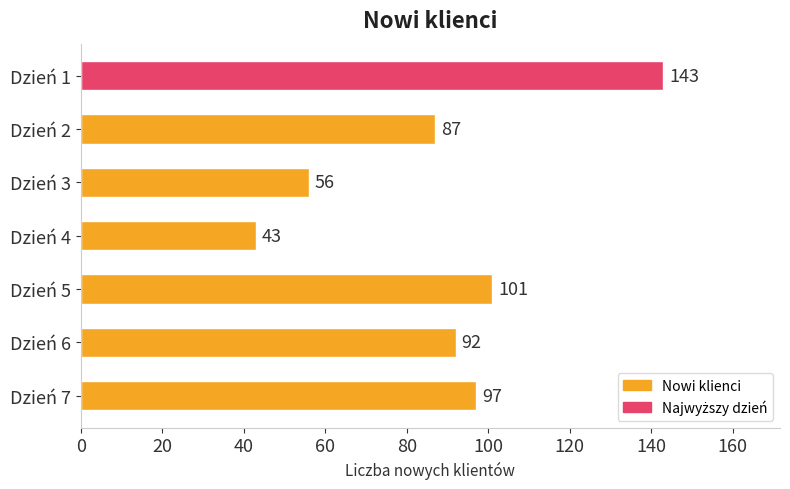

What is the difference between the maximum and second lowest values?

87